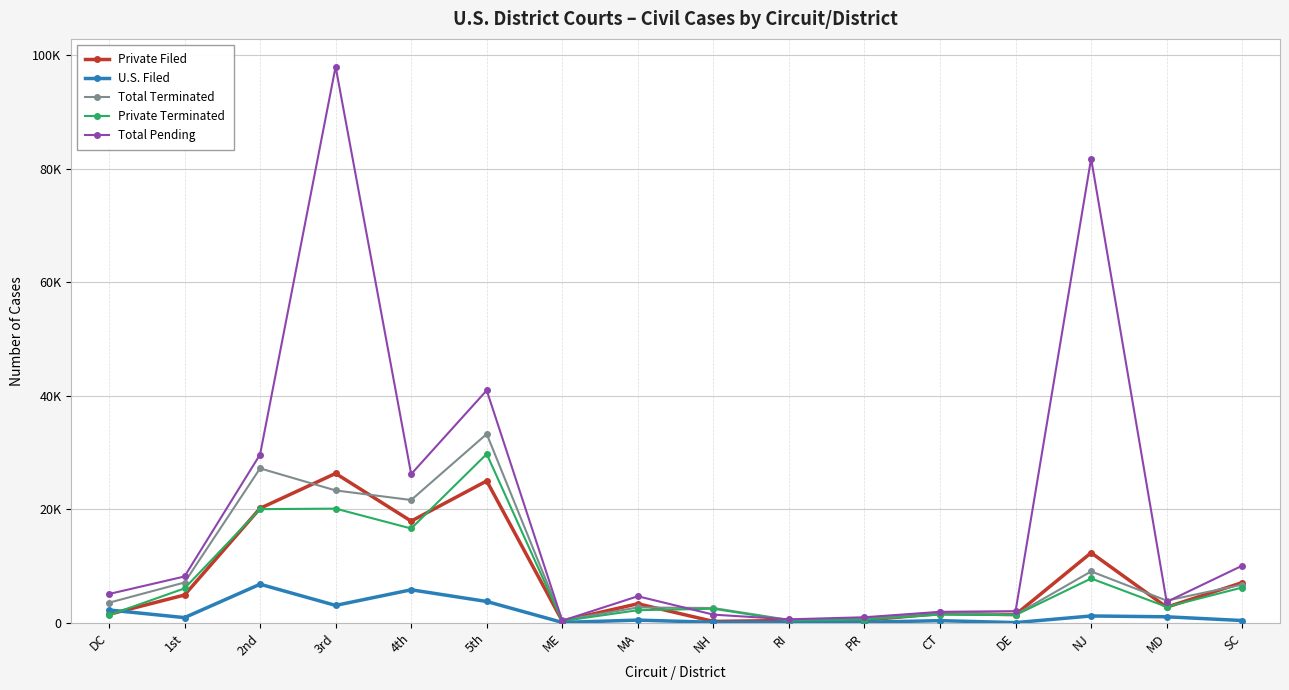

What position from the right is DC?

16